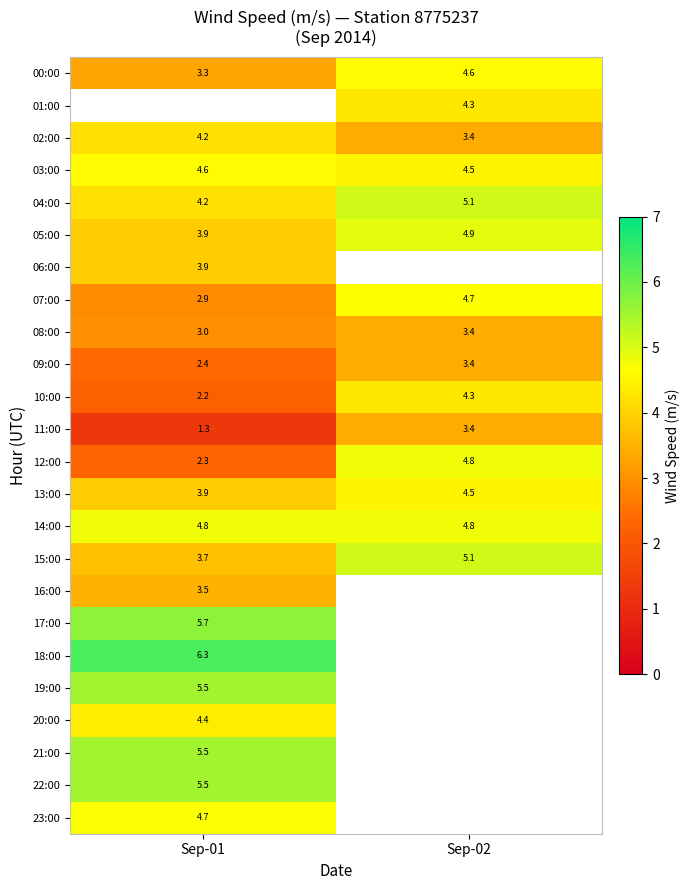

What is the smallest value displayed?

1.3